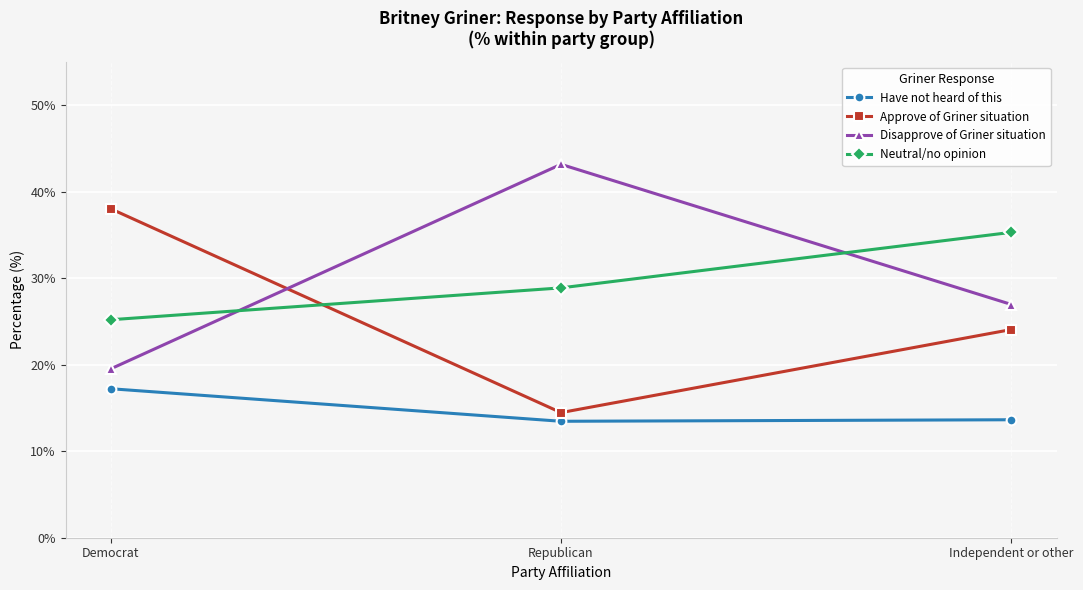

Is it true that Have not heard of this equals 17.2 at Democrat?

True